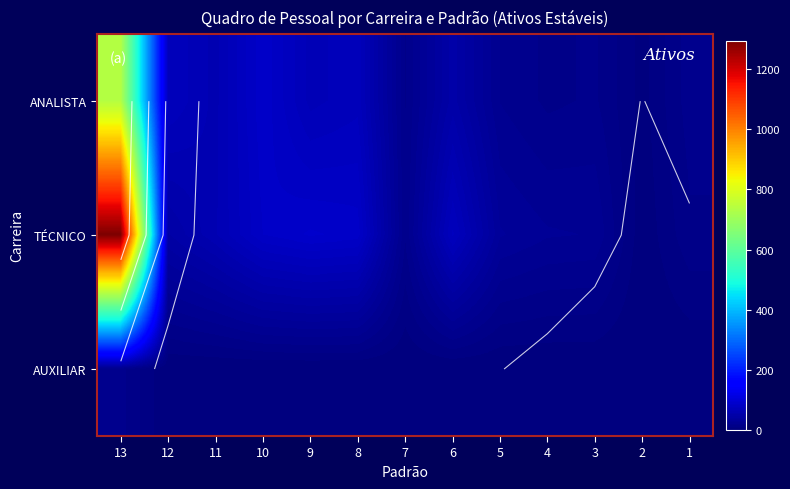

At which category does the chart reach its peak across all series?

13